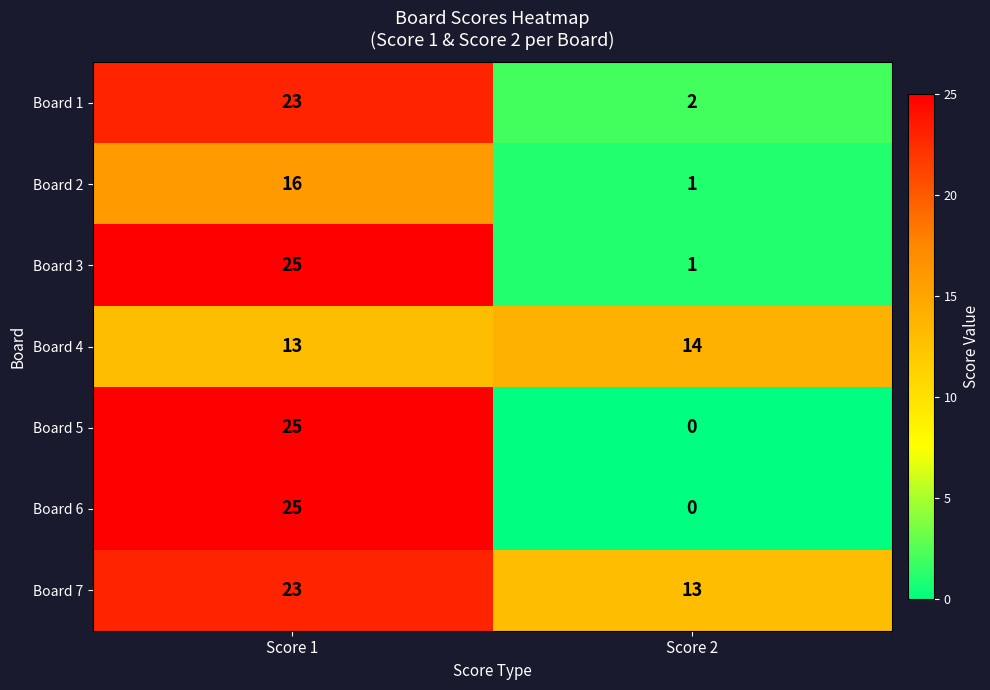

What is the spread (max minus min) of values at Score 2?

14